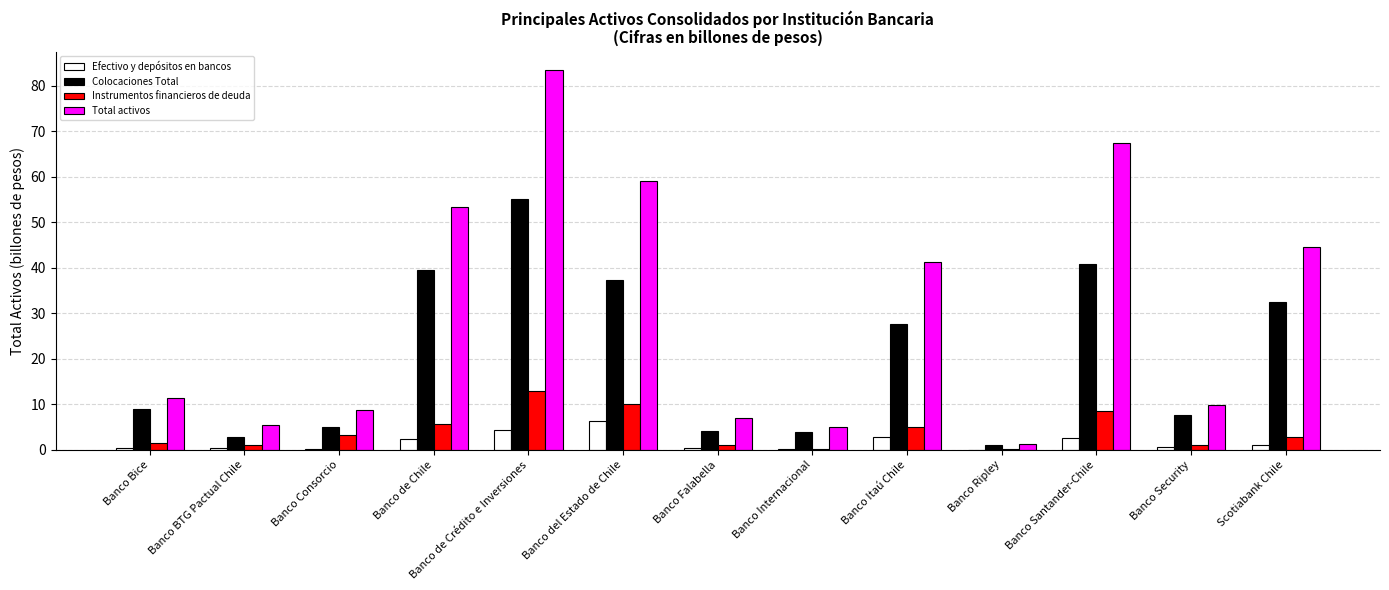

Which series changed the most between Banco de Chile and Banco Falabella?

Total activos